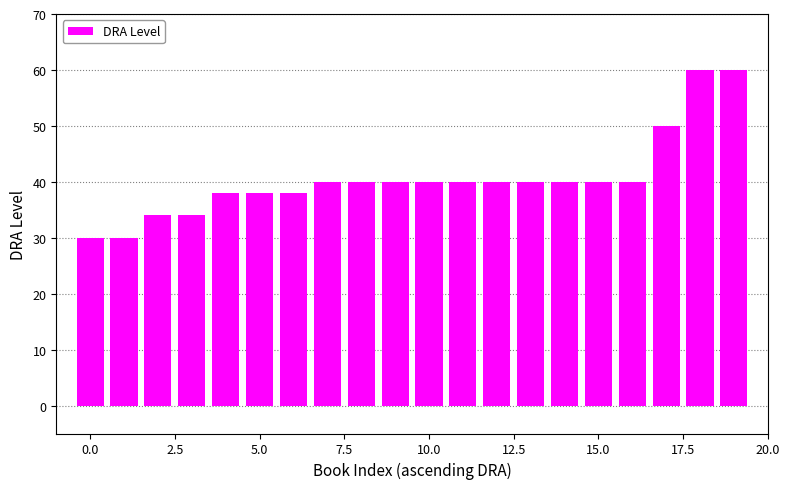

What is the value of the 17th bar from the left?

40